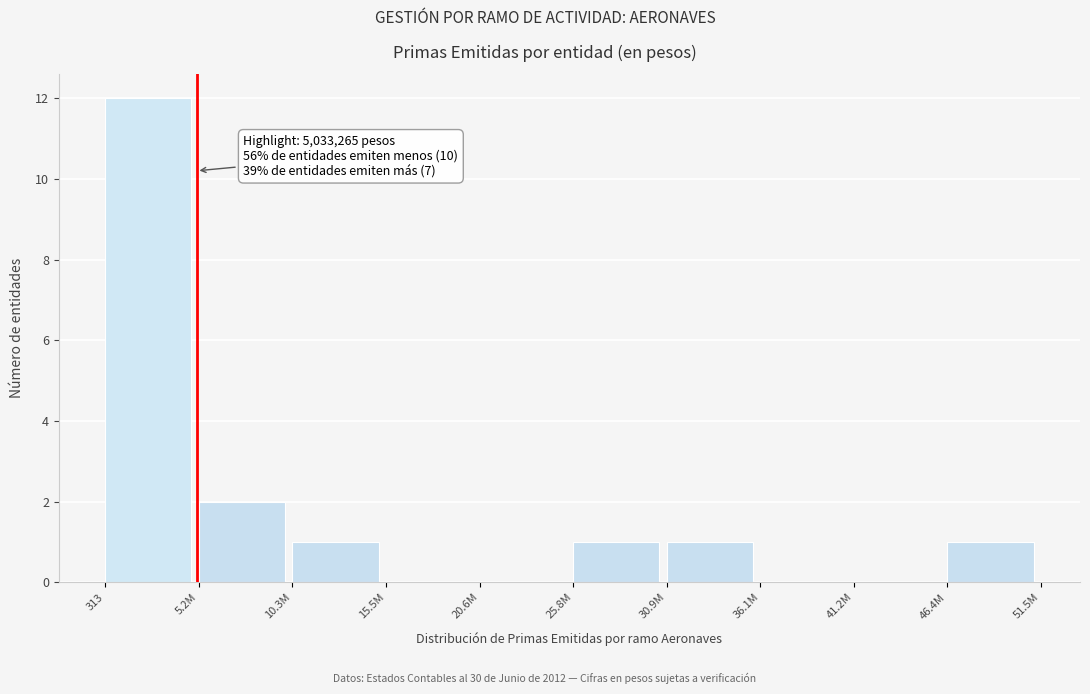

Reading right to left, list all the values displayed in this chart.

46.4M=1	41.2M=0	36.1M=0	30.9M=1	25.8M=1	20.6M=0	15.5M=0	10.3M=1	5.2M=2	313=12